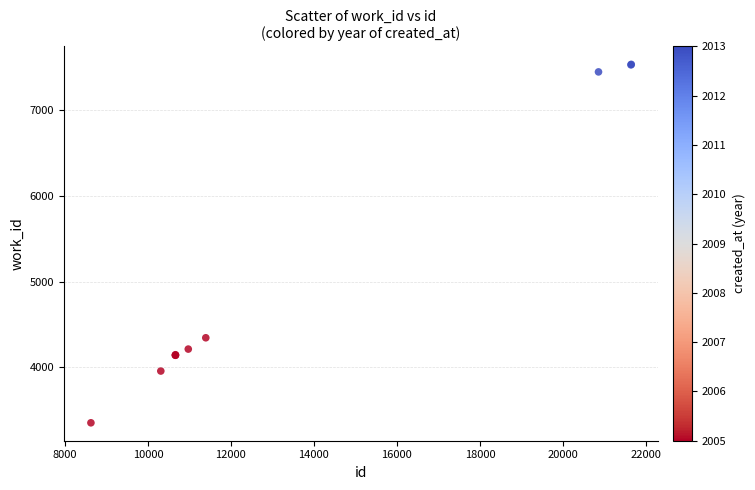

What Y value in the scatter plot is closest to 5444?

4345